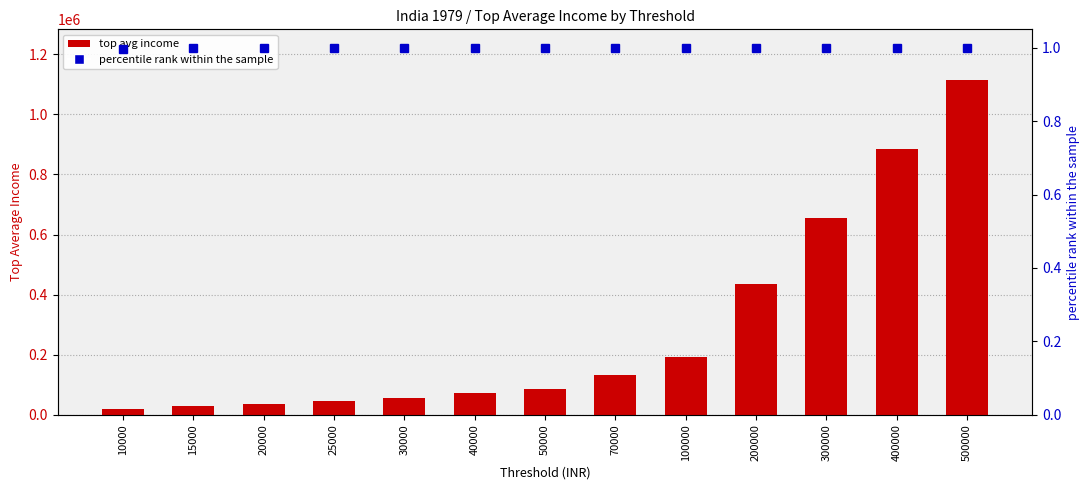

What is the approximate value of top avg income at 70000?

131501.5